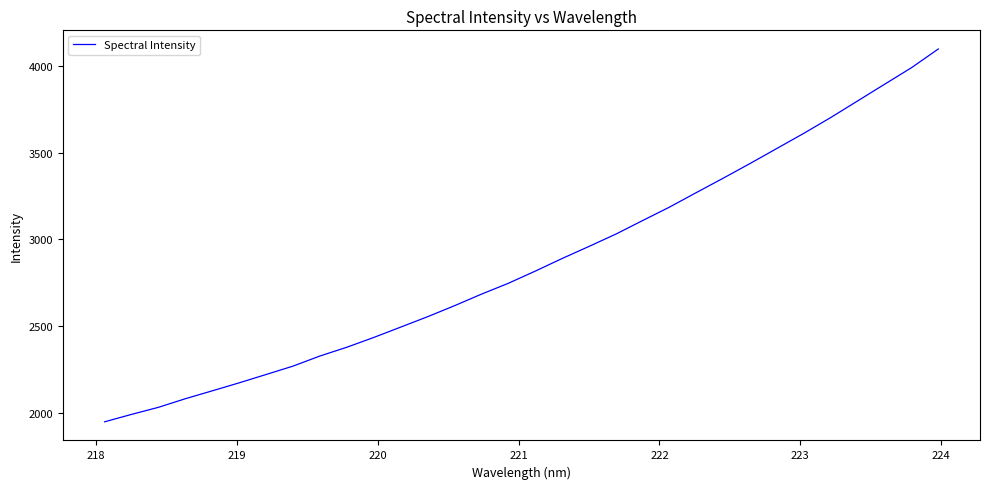

What is the difference between the maximum and minimum values?

2149.6